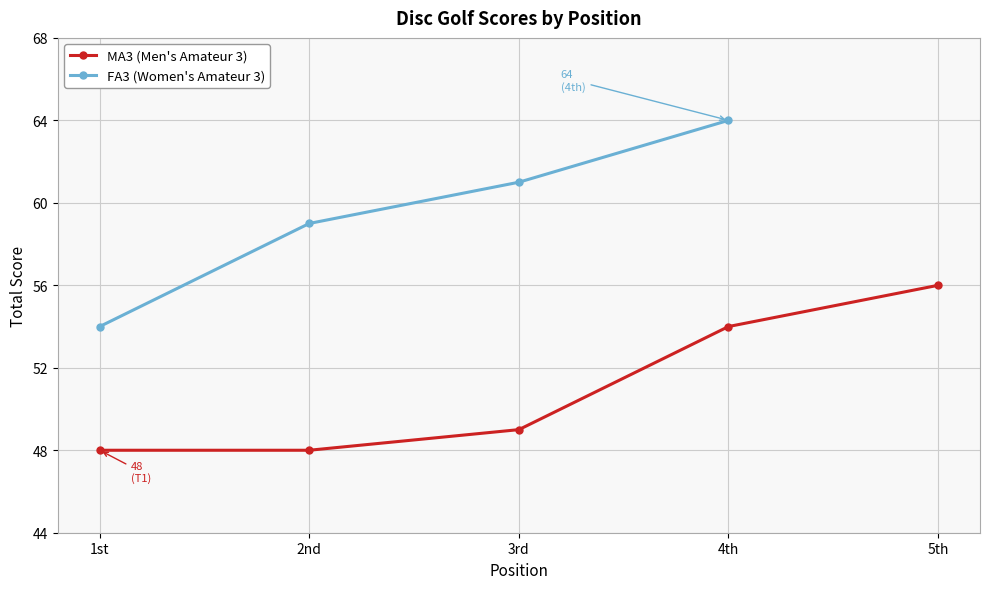

The value of MA3 (Men's Amateur 3) at 1st is 66. True or false?

False